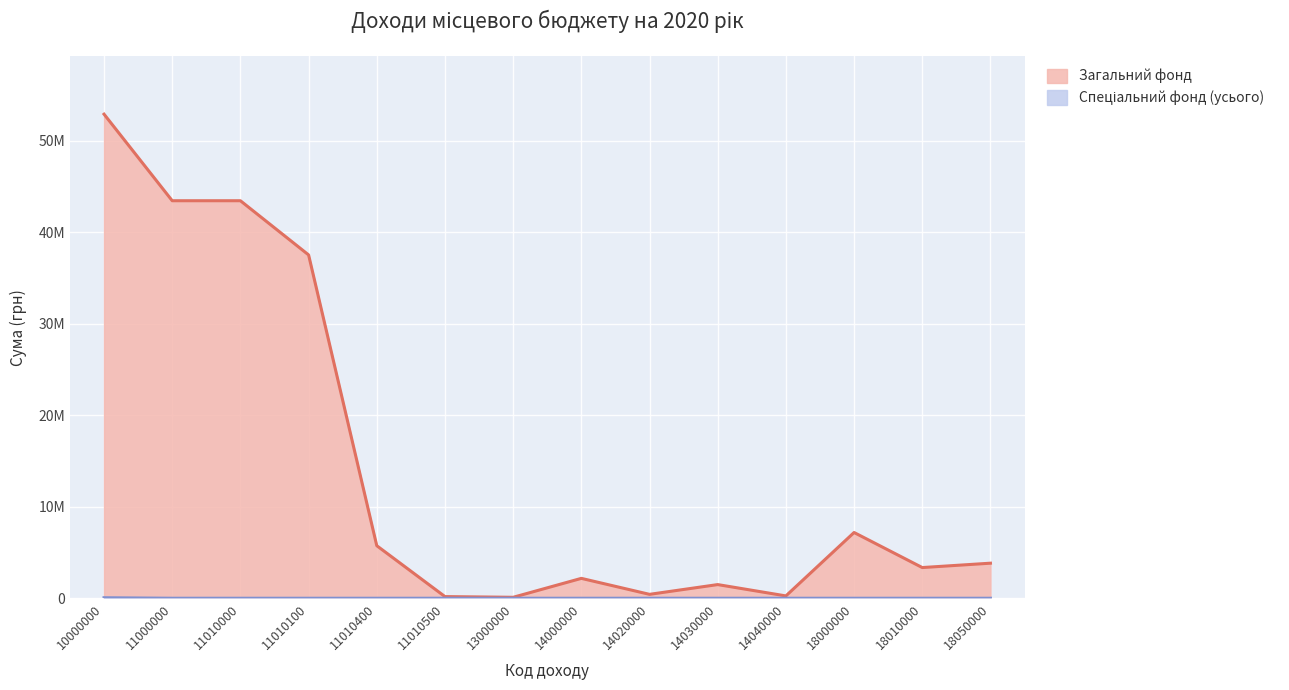

What is the greatest value displayed?

52891431